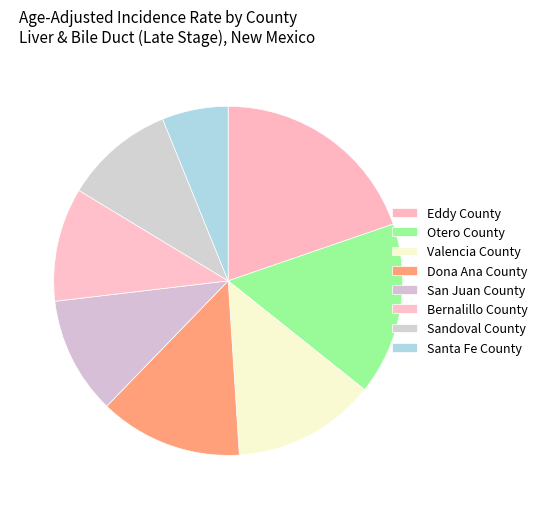

To the nearest percent, what percentage of the pie is San Juan County?

11%